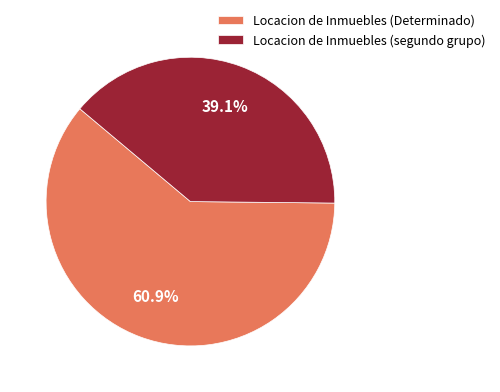

Which has a higher value, Locacion de Inmuebles (Determinado) or Locacion de Inmuebles (segundo grupo)?

Locacion de Inmuebles (Determinado)